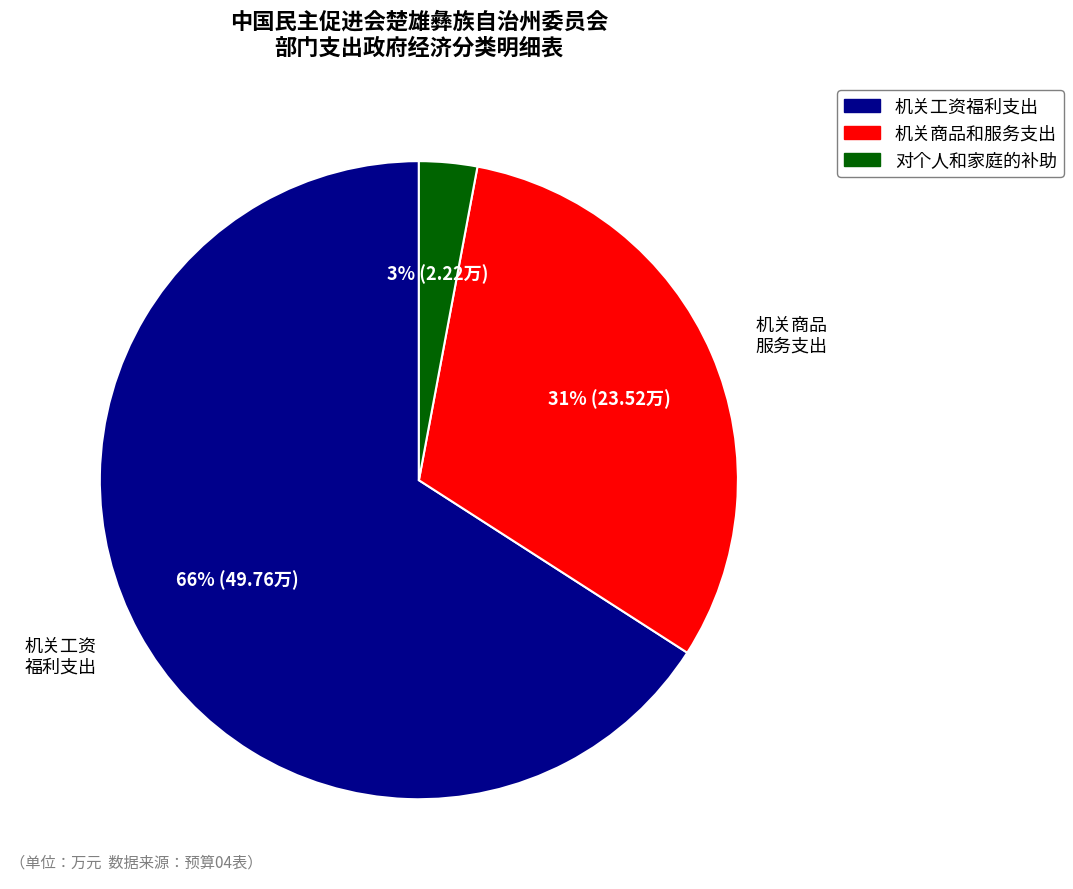

Which slice is the smallest?

对个人和家庭的补助